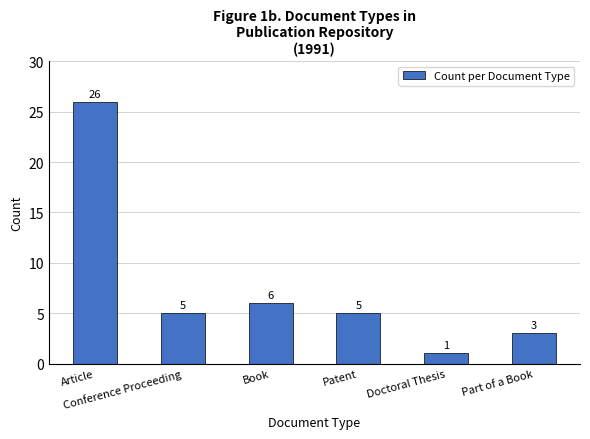

Between Book and Patent, which is larger?

Book